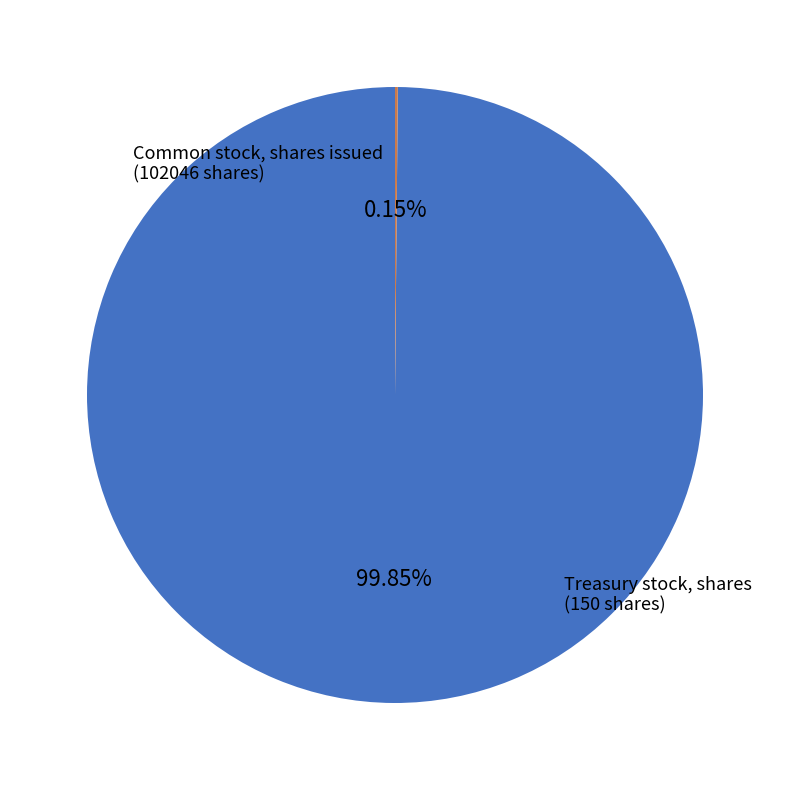

Is there any slice that represents more than half of the pie?

Yes